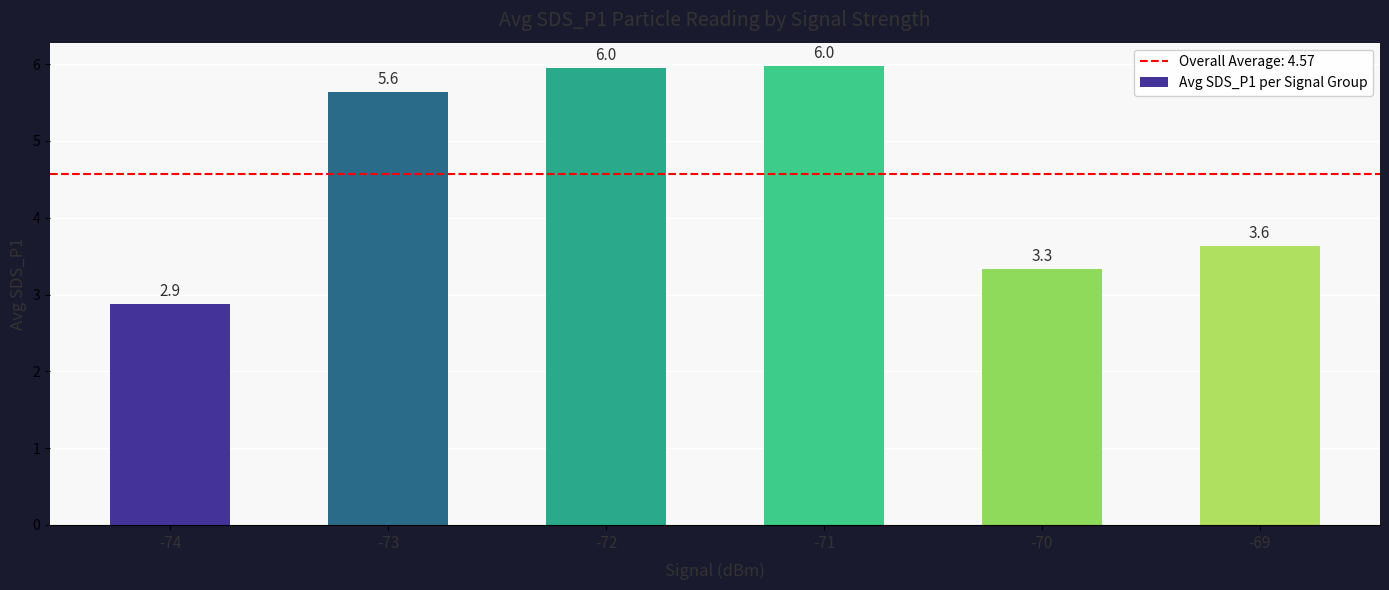

What is the ratio of the value at -70 to the value at -73?

0.6